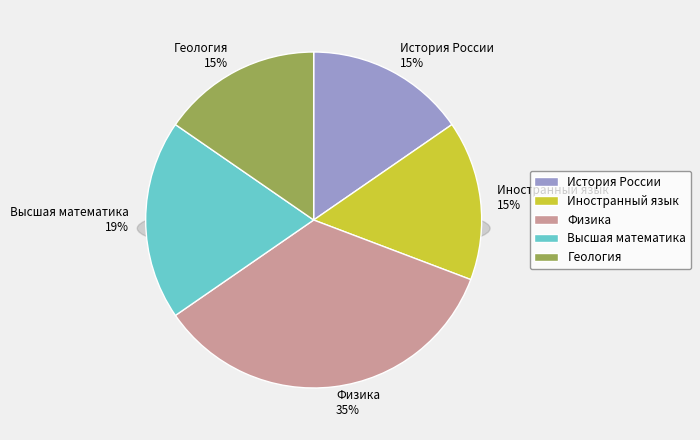

What is the ratio of the value at Геология to the value at Иностранный язык?

1.0